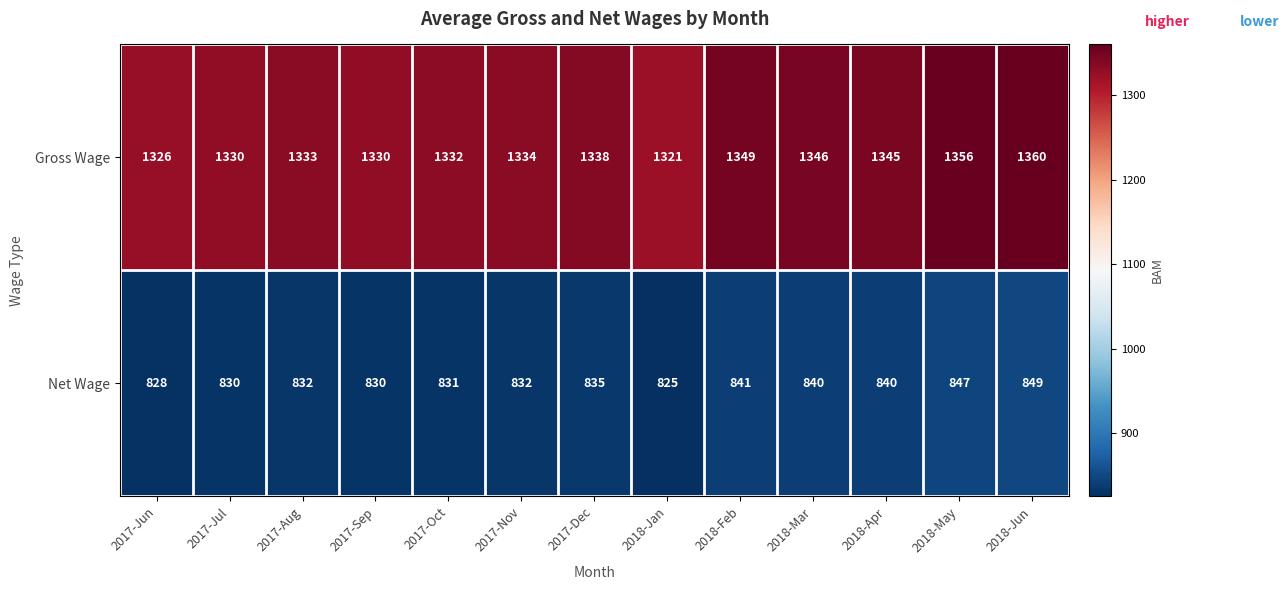

Between 2017-Oct and 2017-Nov, which series saw the biggest shift?

Gross Wage